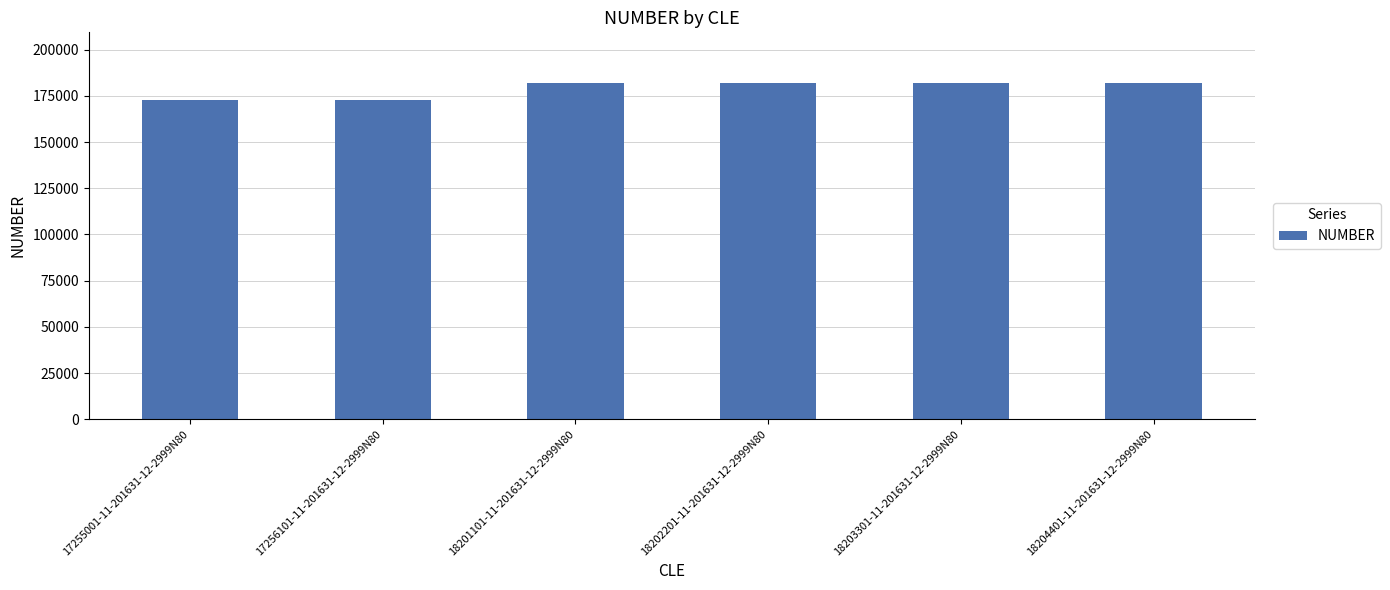

How many values are below 182022?

3